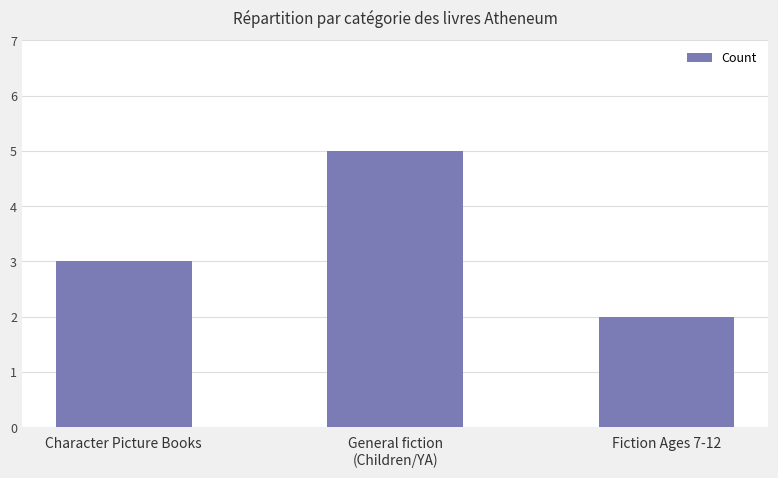

The value at General fiction
(Children/YA) is 5. True or false?

True